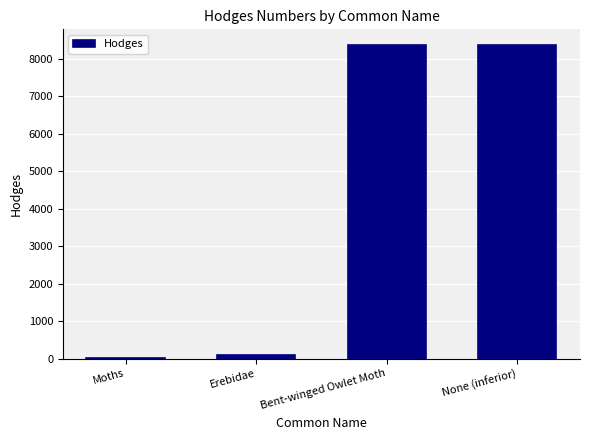

How many data points are less than 8370?

2